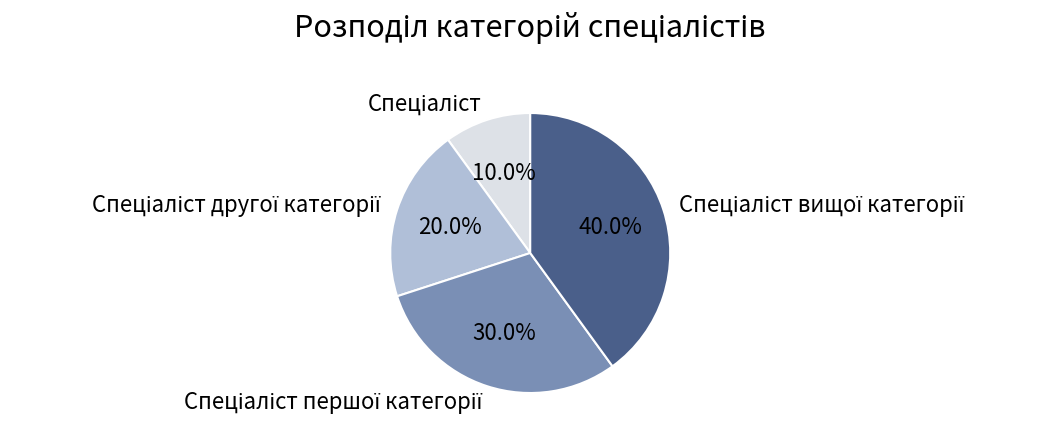

Count the number of slices in the pie.

4